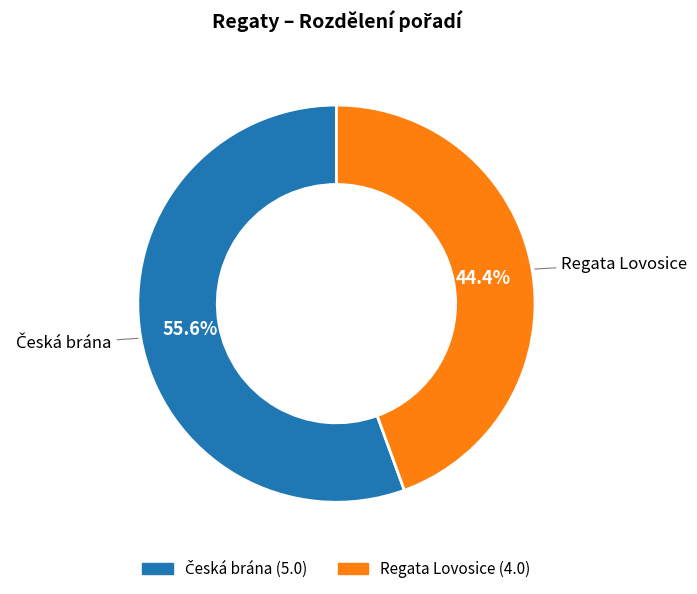

What percentage is NOT represented by Regata Lovosice?

55.6%